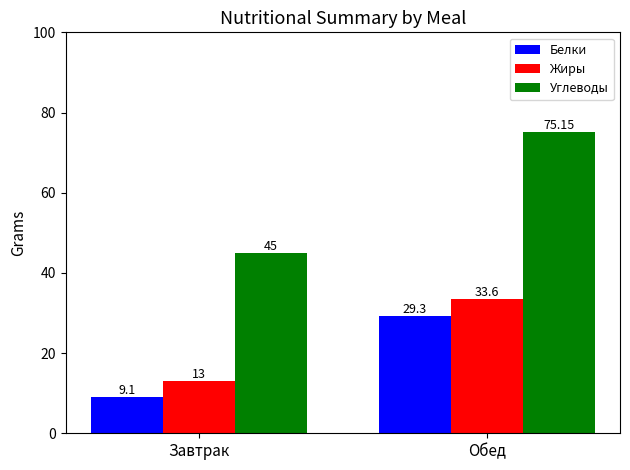

Rank the series at Завтрак from lowest to highest value.

Белки, Жиры, Углеводы